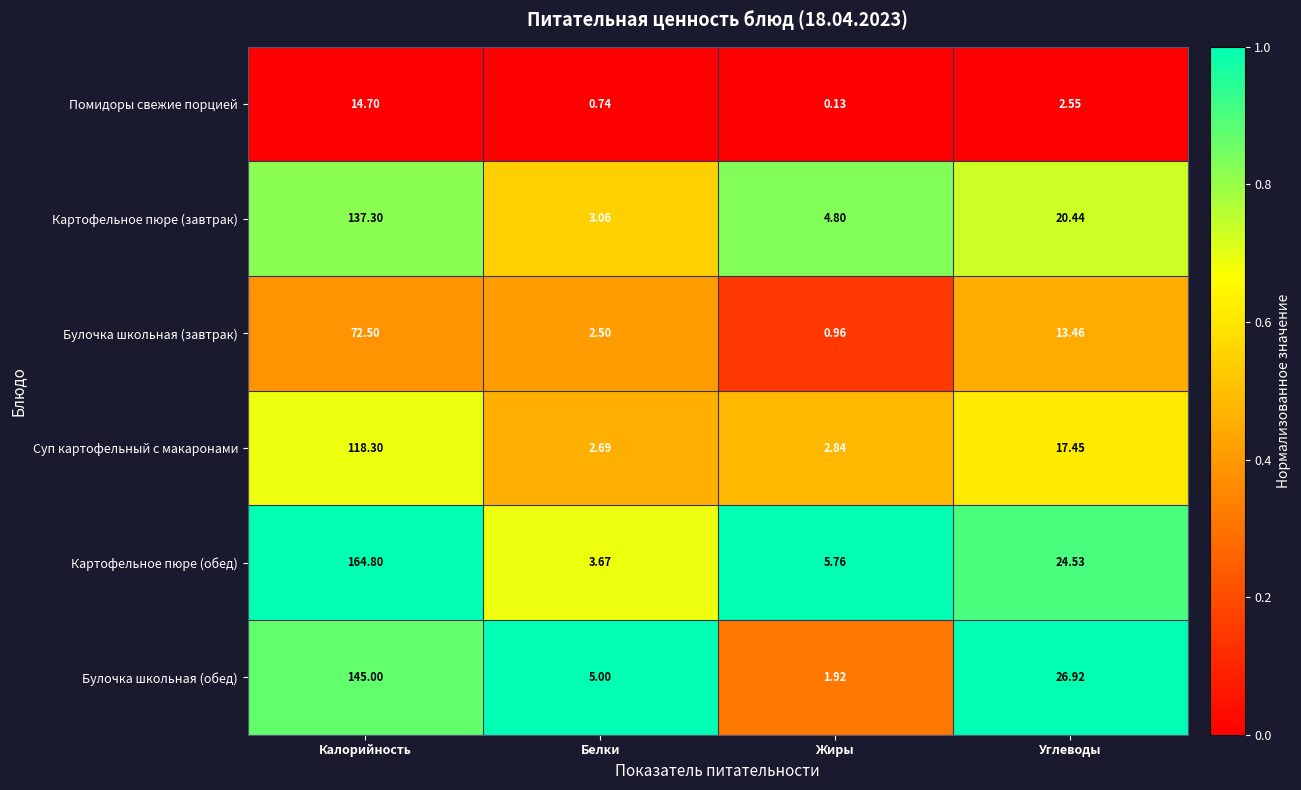

Count the number of categories in the chart.

4